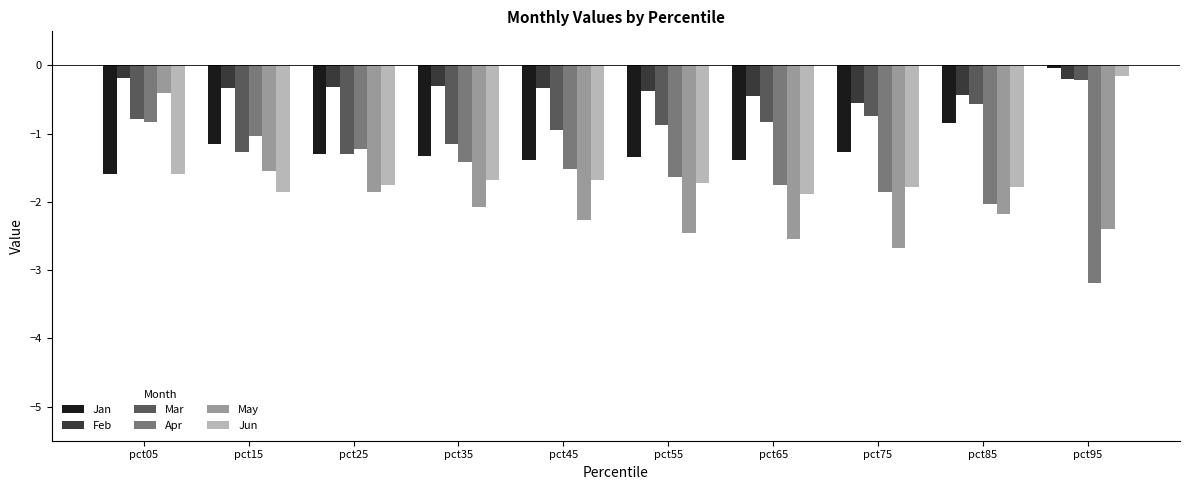

At which category is the sum across all series the highest?

pct05